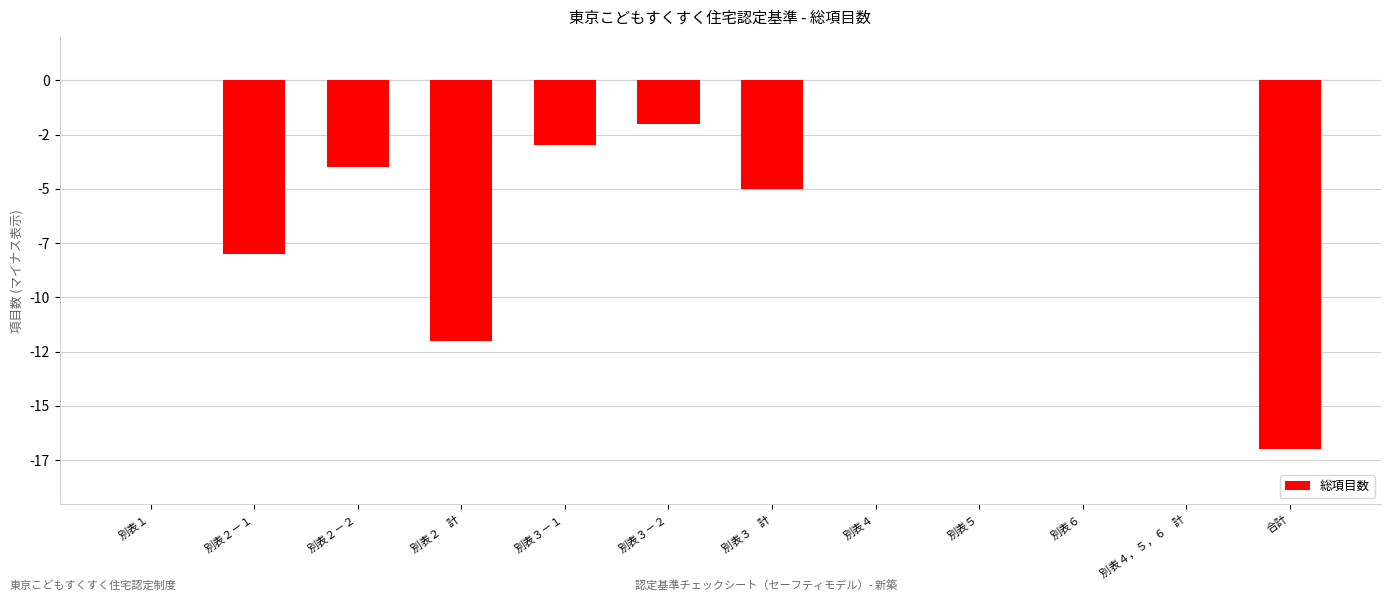

What is the smallest value displayed?

-17